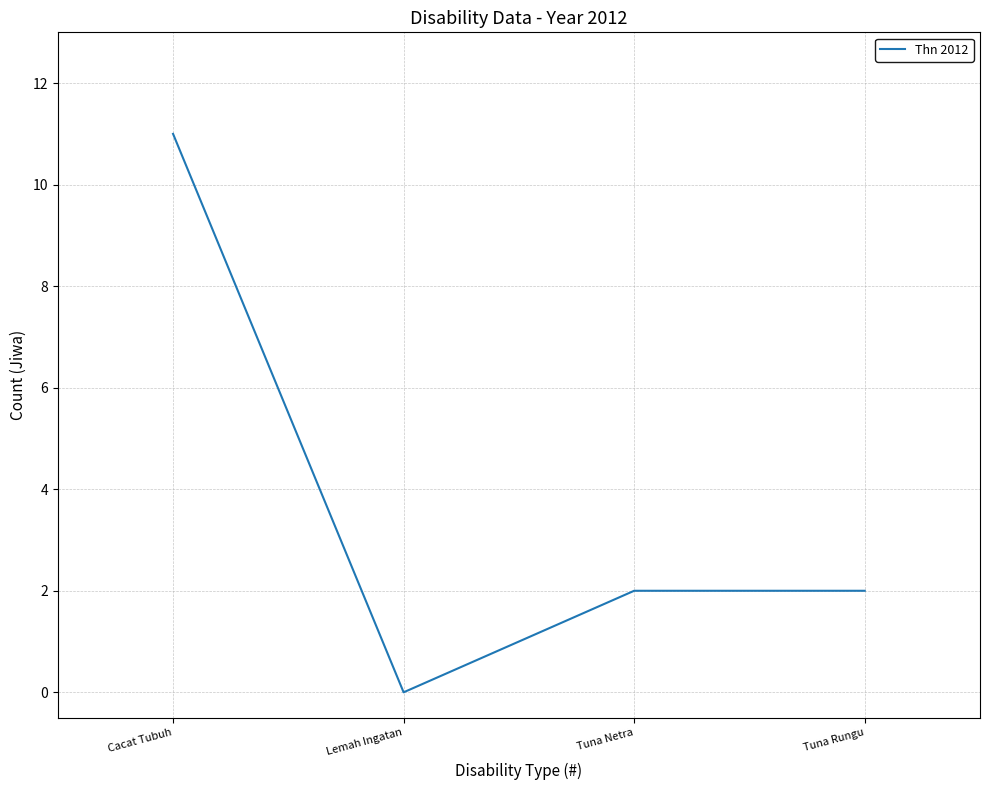

At which category does the chart reach its minimum across all series?

Lemah Ingatan